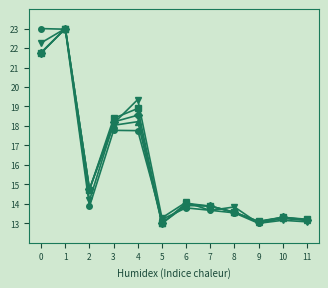

What is the spread (max minus min) of values at 11?

0.1